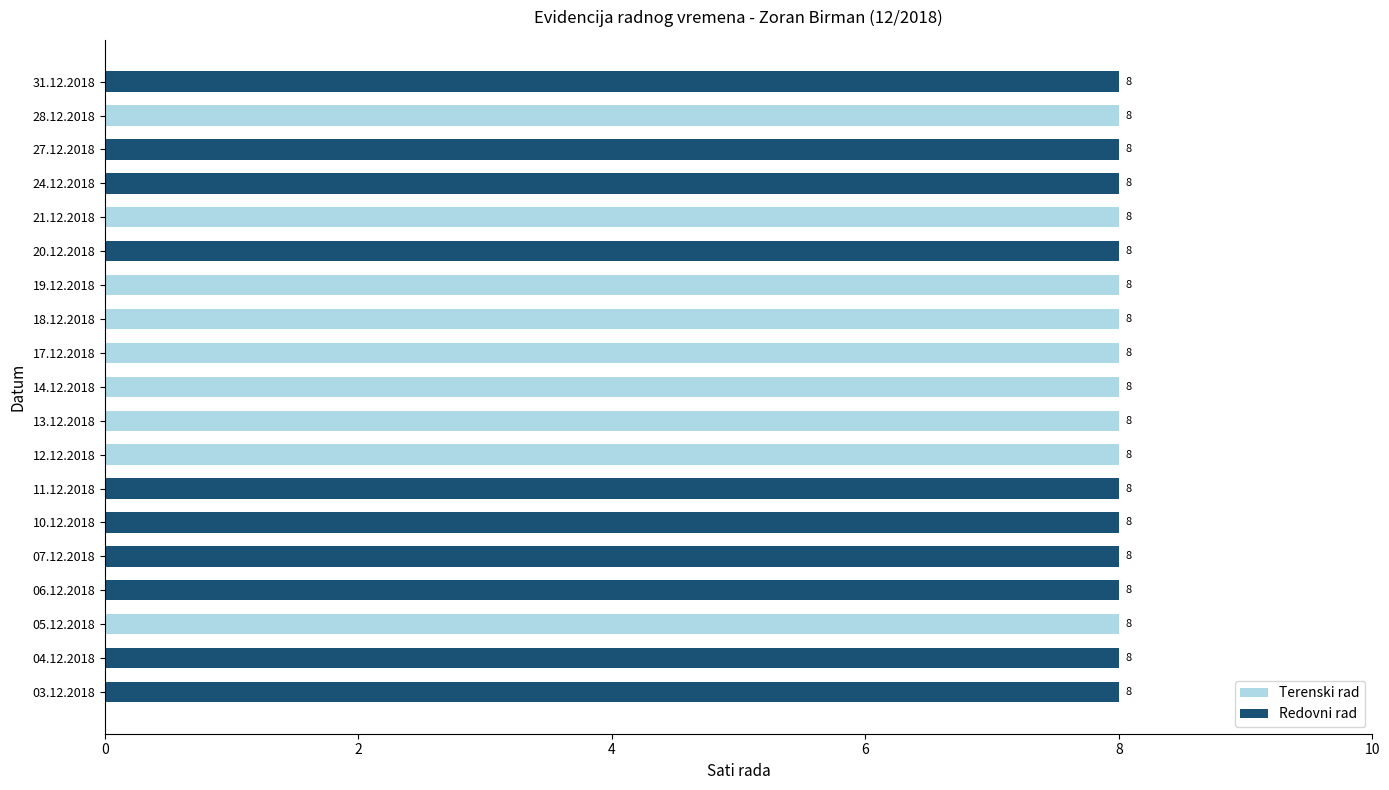

At how many categories does at least one series exceed 1?

19